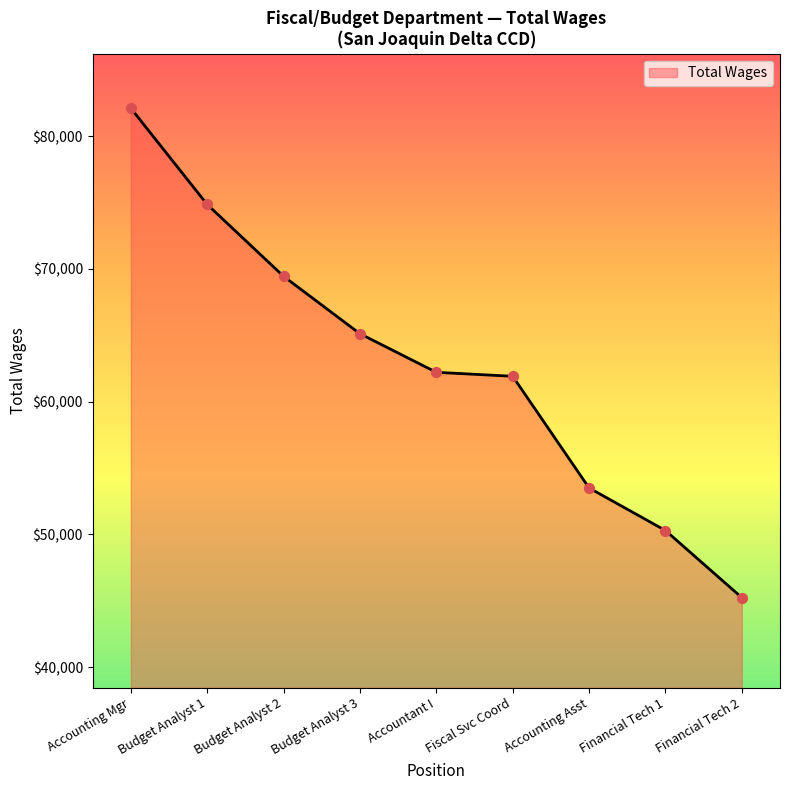

Between Budget Analyst 3 and Budget Analyst 2, which is larger?

Budget Analyst 2